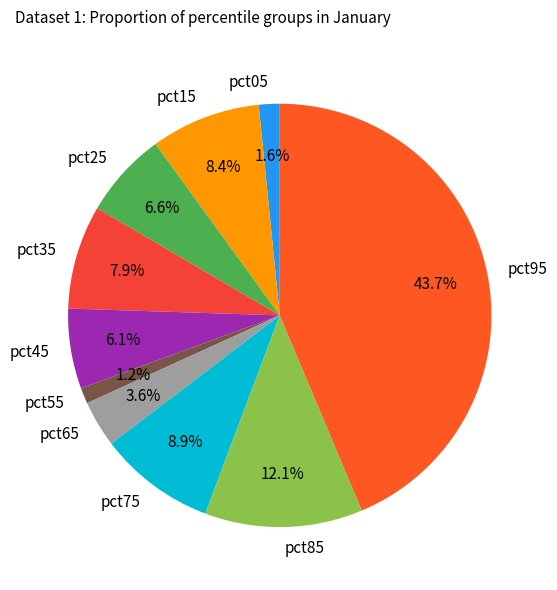

Does pct45 account for over 50% of the chart?

No